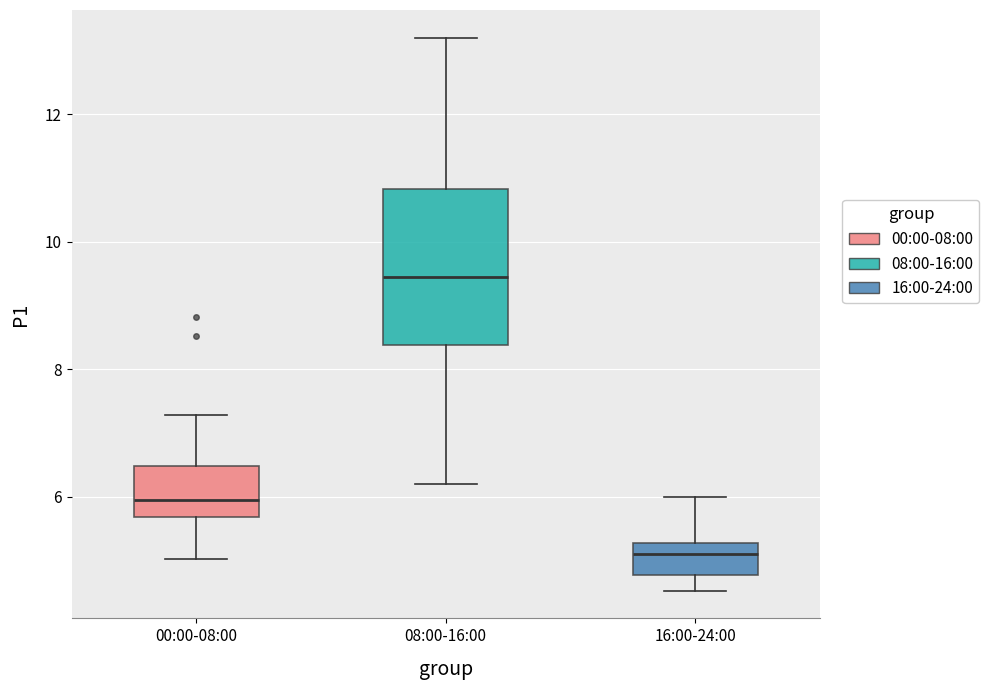

Reading left to right, read every box against the y-axis: the position of its median line, the range the box covers, and the ends of its whiskers. The values are not printed on the chart, so give them approximately, as read against the axis.

00:00-08:00: median 6.0, box 5.6 to 6.4, whiskers 5.0 to 7.2
08:00-16:00: median 9.4, box 8.4 to 10.8, whiskers 6.2 to 13.2
16:00-24:00: median 5.2 (inside the box), box 4.8 to 5.2, whiskers 4.6 to 6.0